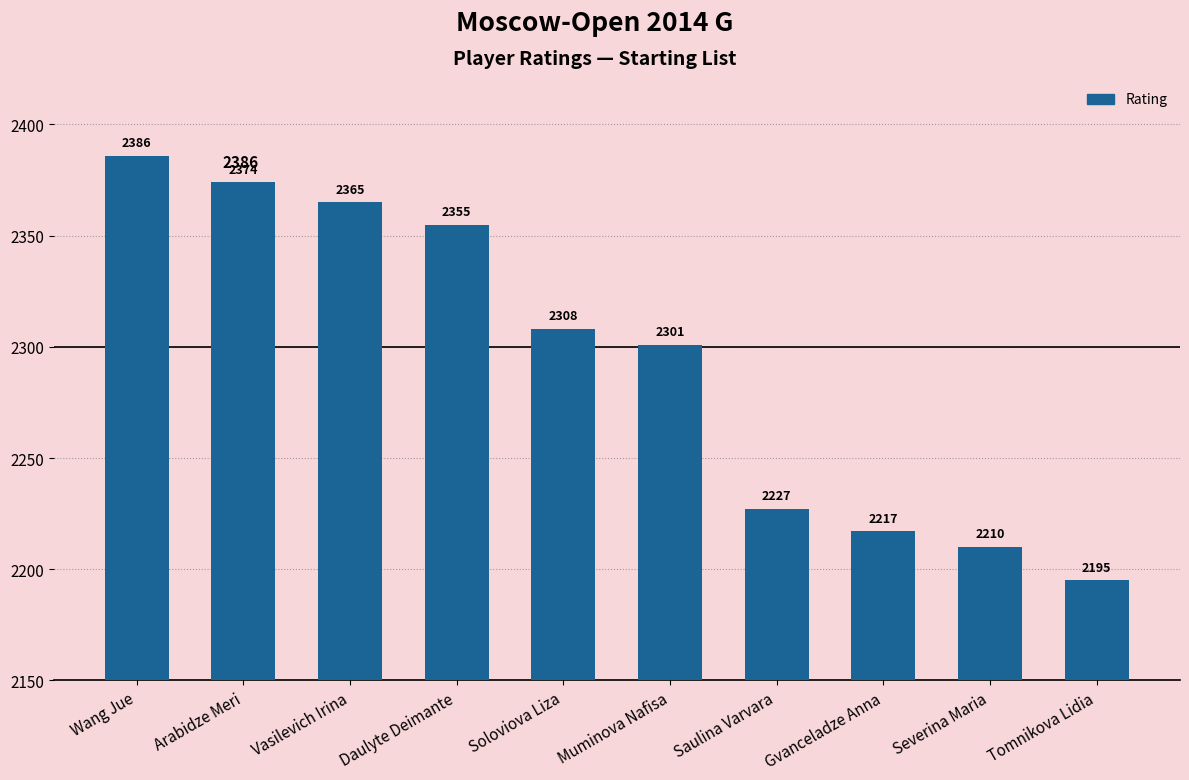

What is the difference between the maximum and second lowest values?

176